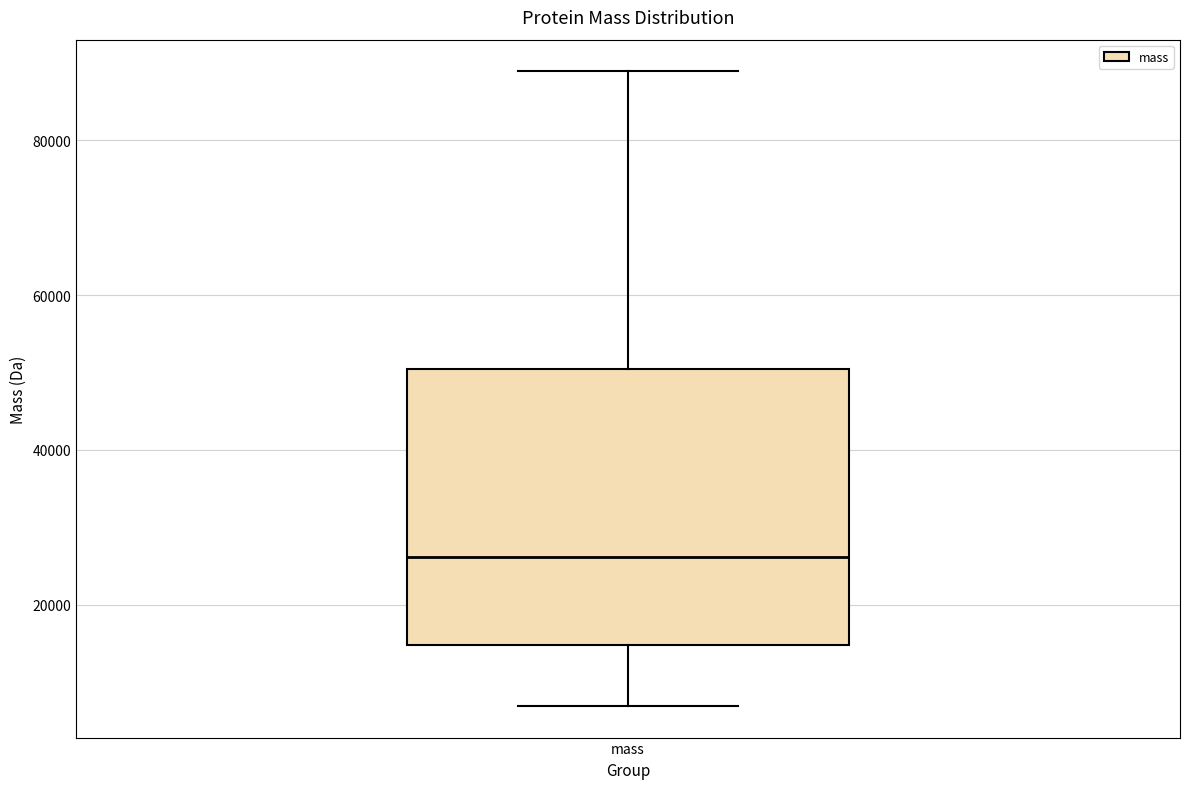

Read this box plot against the y-axis: the position of the median line, the range covered by the box, and the ends of both whiskers. The values are not printed on the chart, so give them approximately, as read against the axis.

median 26000, box 14000 to 50000, whiskers 6000 to 88000